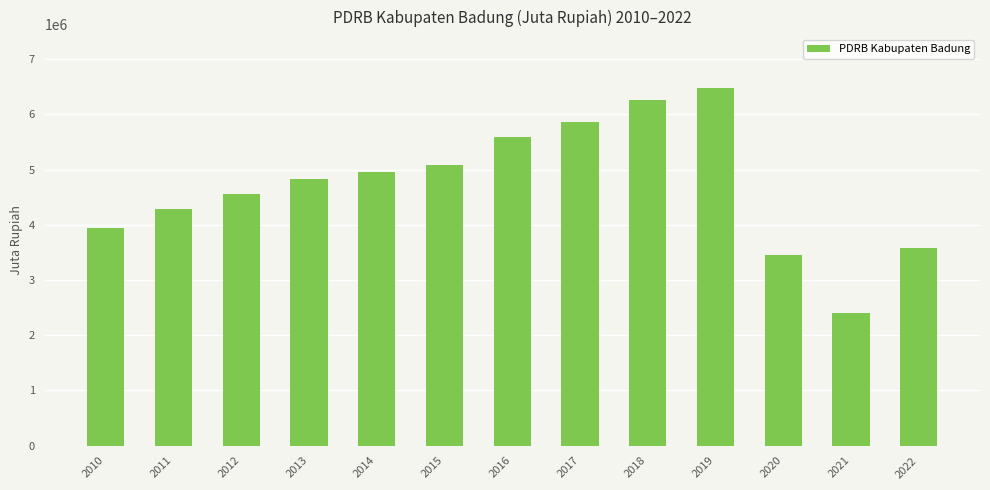

At which label is the value closest to 4437270?

2012